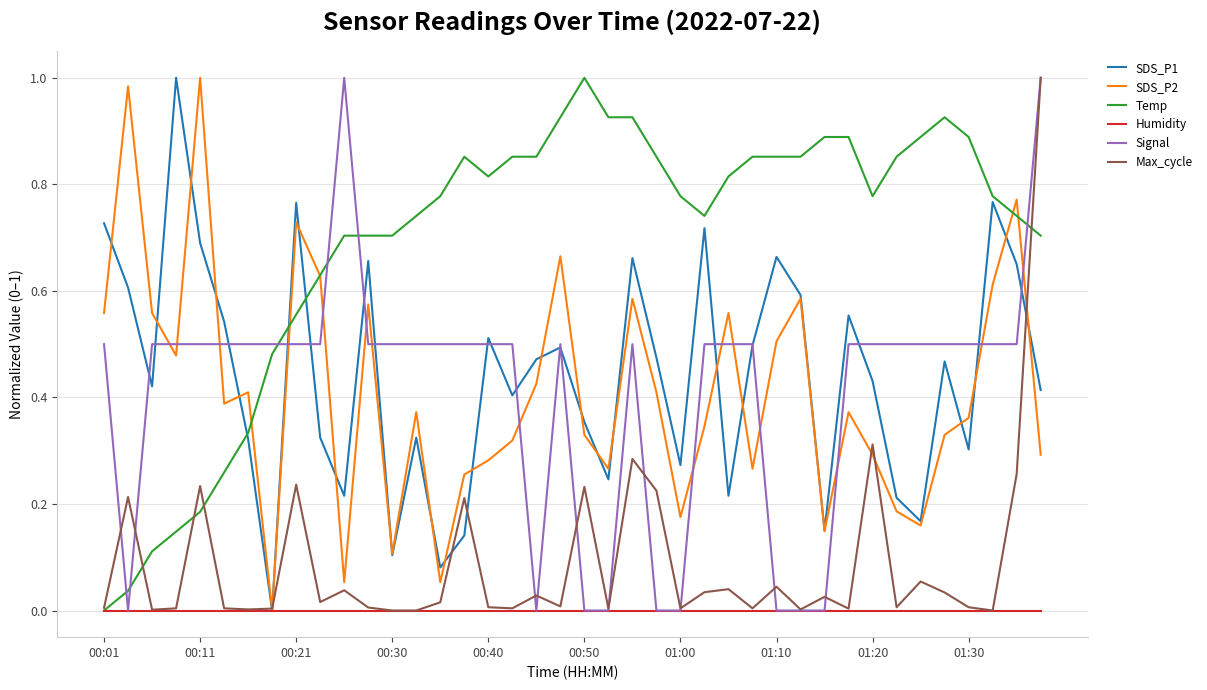

Which series has the largest total across all categories?

Temp